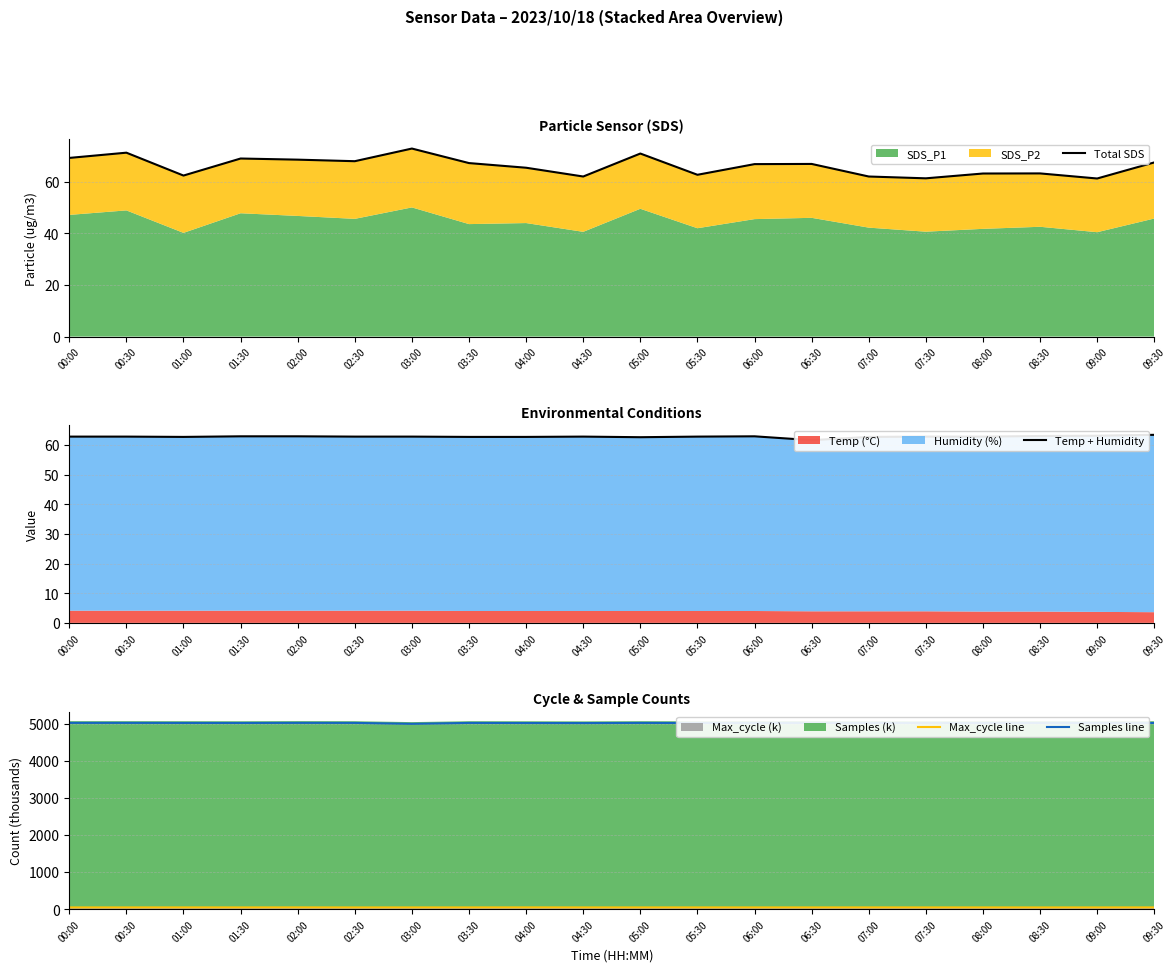

At which category does Temp + Humidity reach its first local peak?

04:30